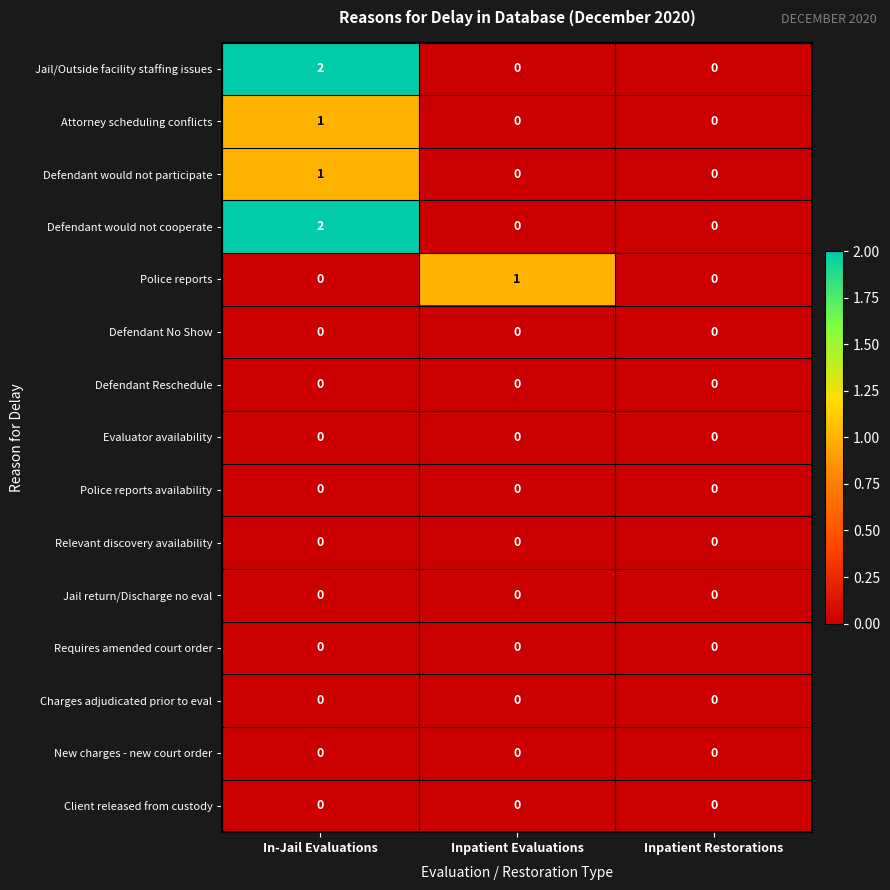

Is it true that Defendant No Show equals 0 at Inpatient Restorations?

True